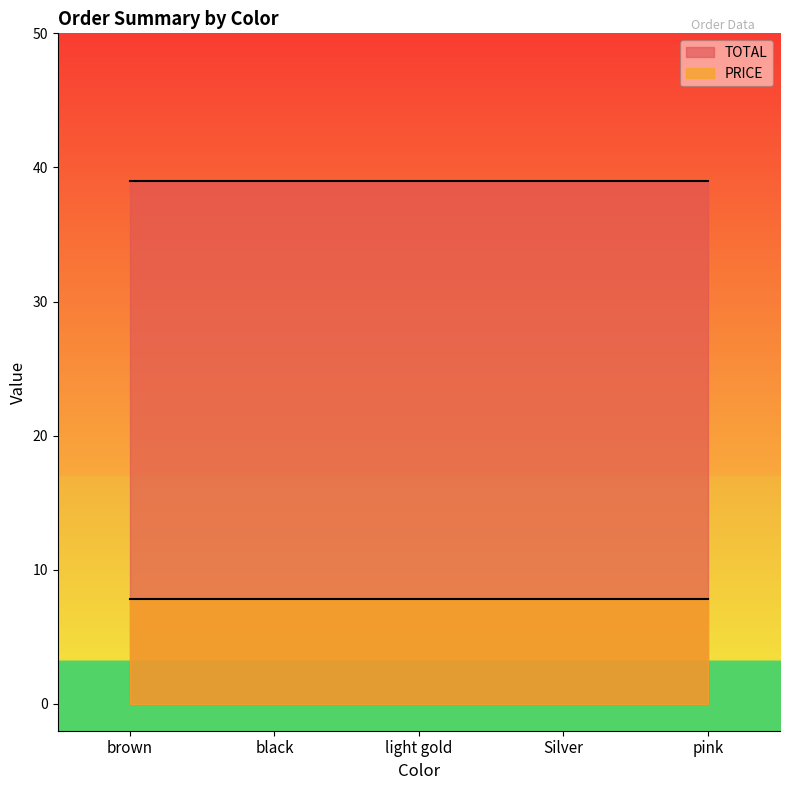

Does the chart have visible grid lines?

No